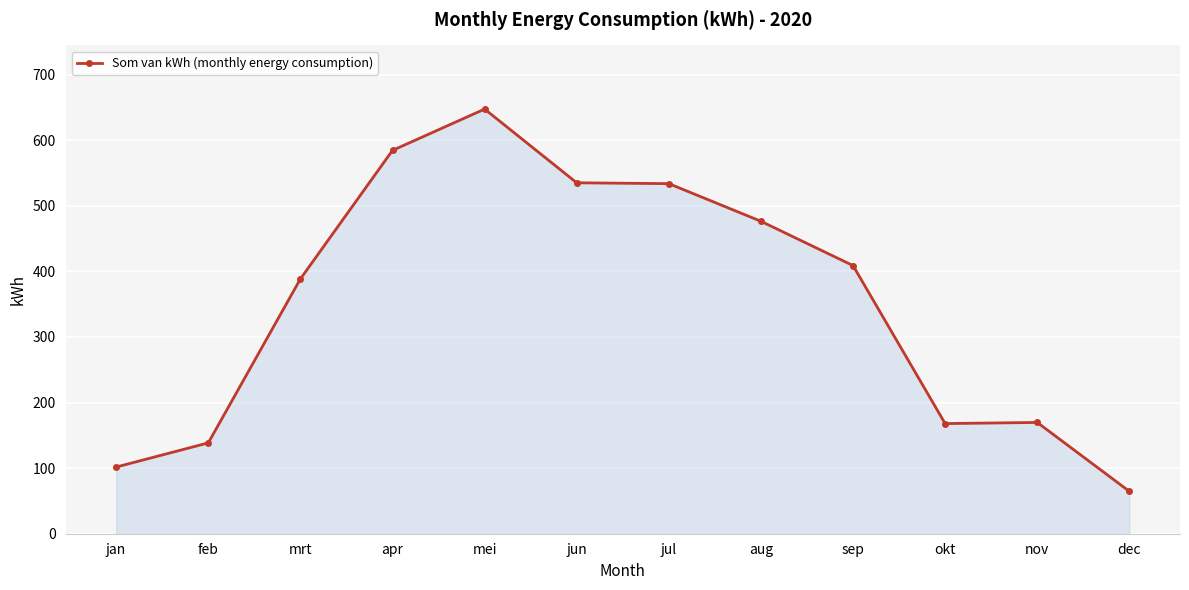

What is the difference between the values at jan and sep?

307.2